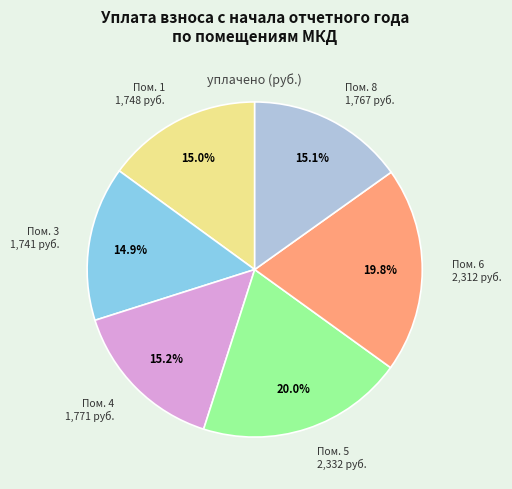

Does any single category account for the majority?

No